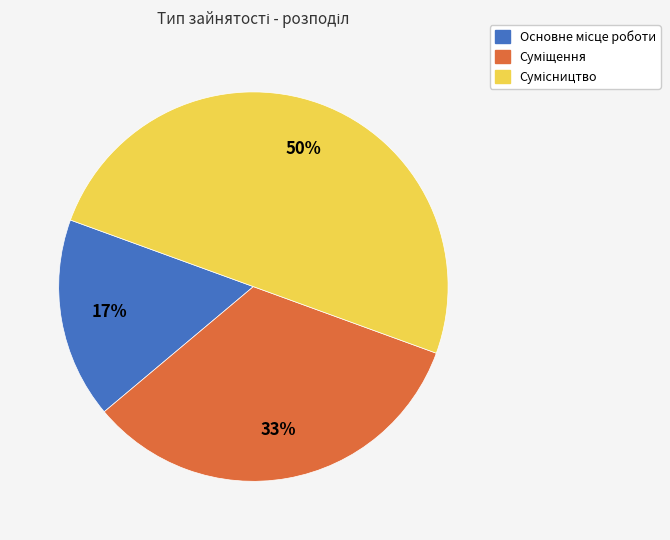

Count the number of slices in the pie.

3